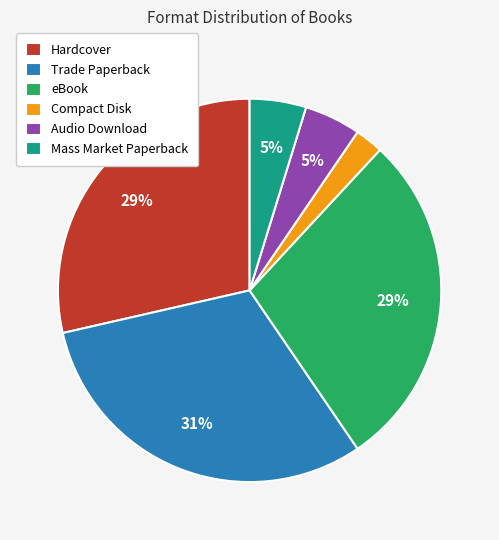

Does eBook account for over 50% of the chart?

No